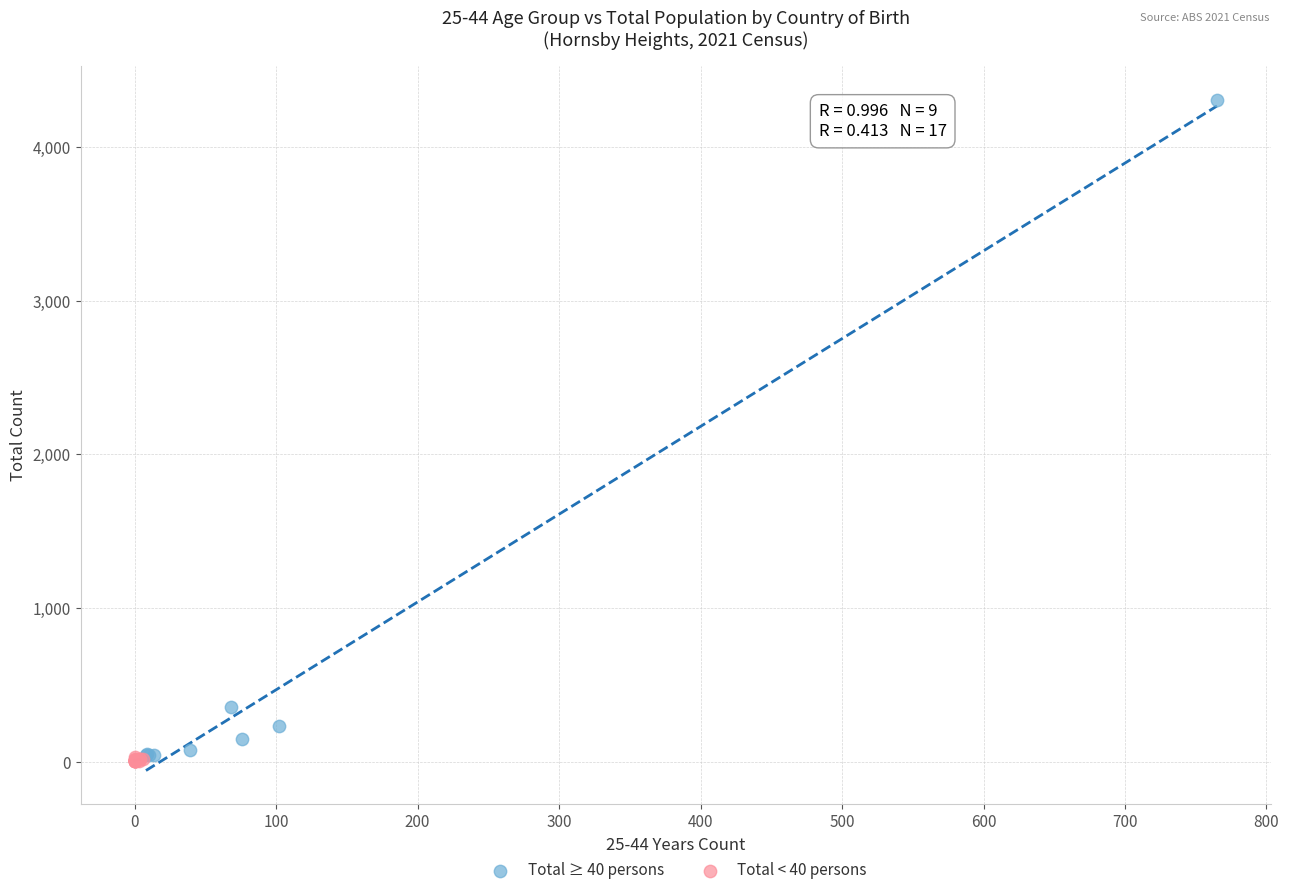

Which series reaches the maximum Y coordinate?

Total ≥ 40 persons